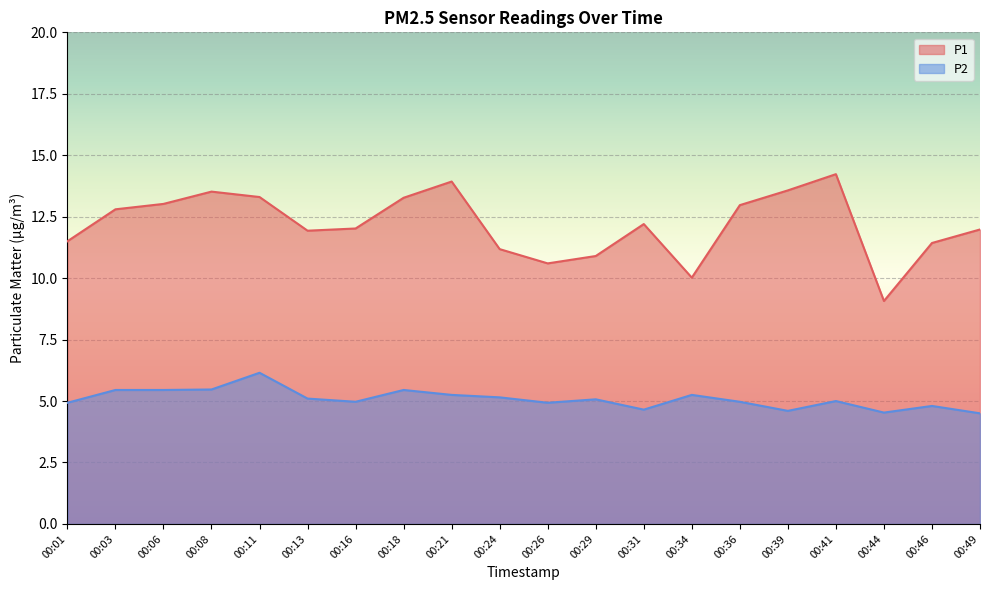

Rank the categories by P1 value from highest to lowest.

00:41, 00:21, 00:39, 00:08, 00:11, 00:18, 00:06, 00:36, 00:03, 00:31, 00:16, 00:49, 00:13, 00:01, 00:46, 00:24, 00:29, 00:26, 00:34, 00:44